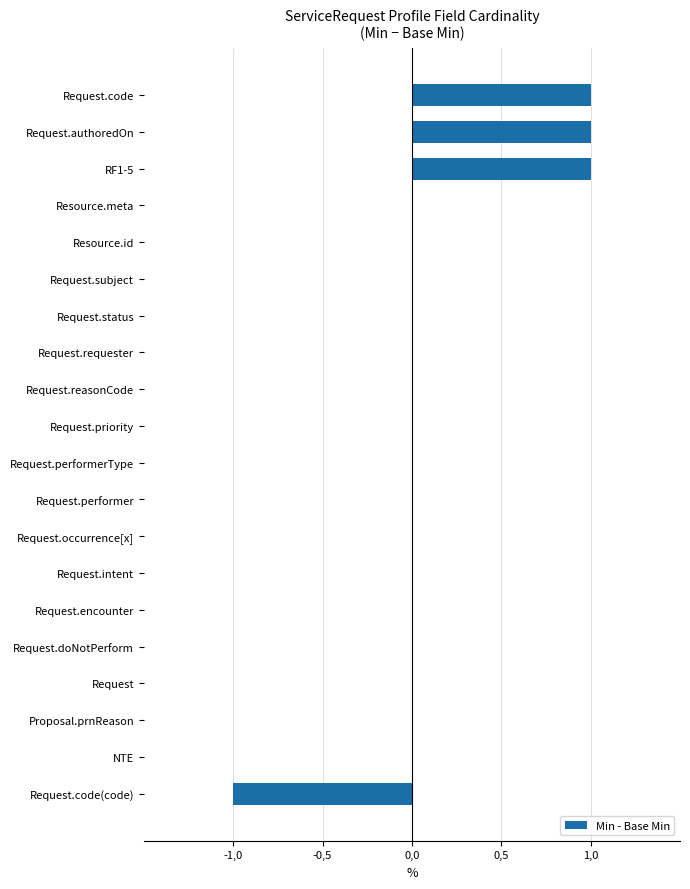

What is the smallest value displayed?

-1